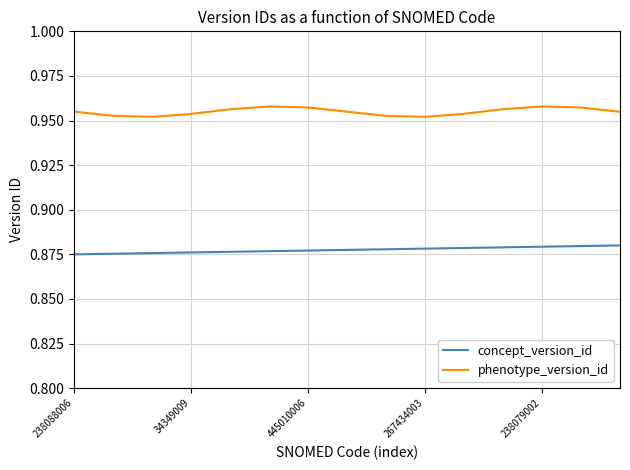

How many phenotype_version_id values are between 0 and 1?

15